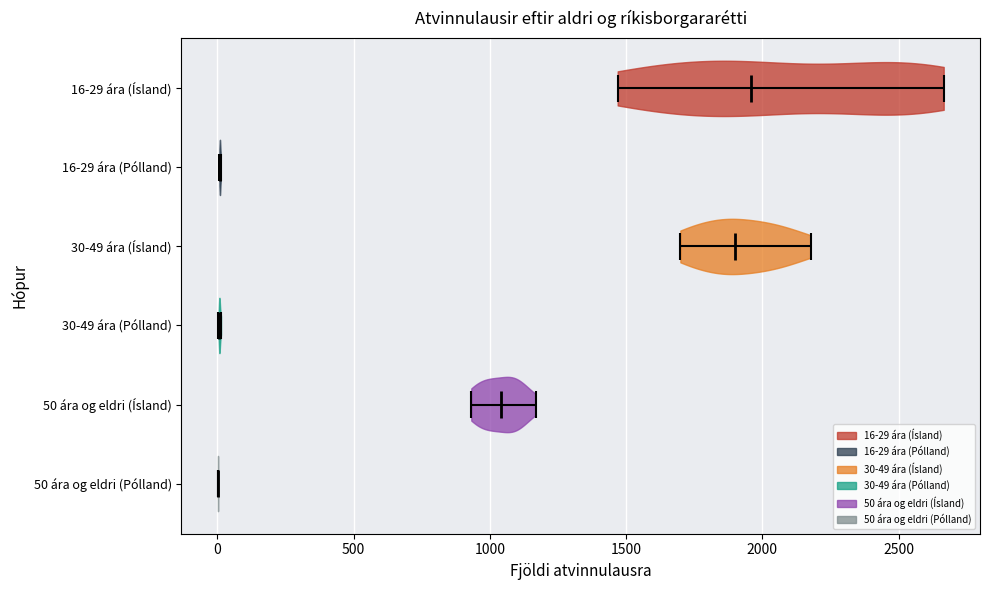

Reading bottom to top, read every violin against the x-axis: where its median line is, and the lowest and highest points it reaches. The values are not printed on the chart, so give them approximately, as read against the axis.

50 ára og eldri (Pólland): median line 0, lowest point 0, highest point 0
50 ára og eldri (Ísland): median line 1050, lowest point 950, highest point 1150
30-49 ára (Pólland): median line 0, lowest point 0, highest point 0
30-49 ára (Ísland): median line 1900, lowest point 1700, highest point 2200
16-29 ára (Pólland): median line 0, lowest point 0, highest point 0
16-29 ára (Ísland): median line 1950, lowest point 1450, highest point 2650